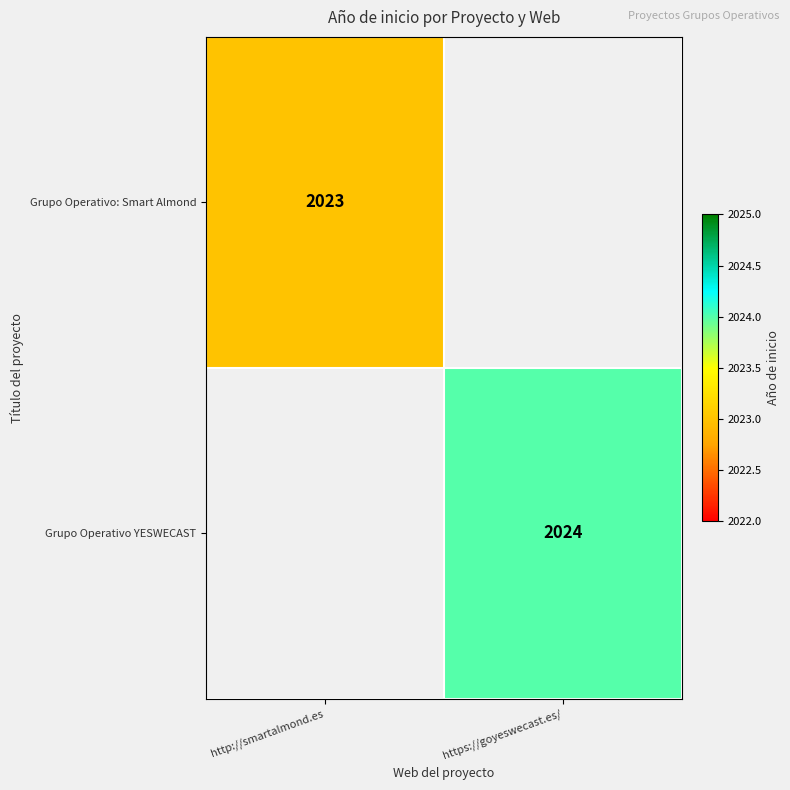

Is the value of Grupo Operativo YESWECAST at https://goyeswecast.es/ greater than the value of Grupo Operativo: Smart Almond at http://smartalmond.es?

Yes